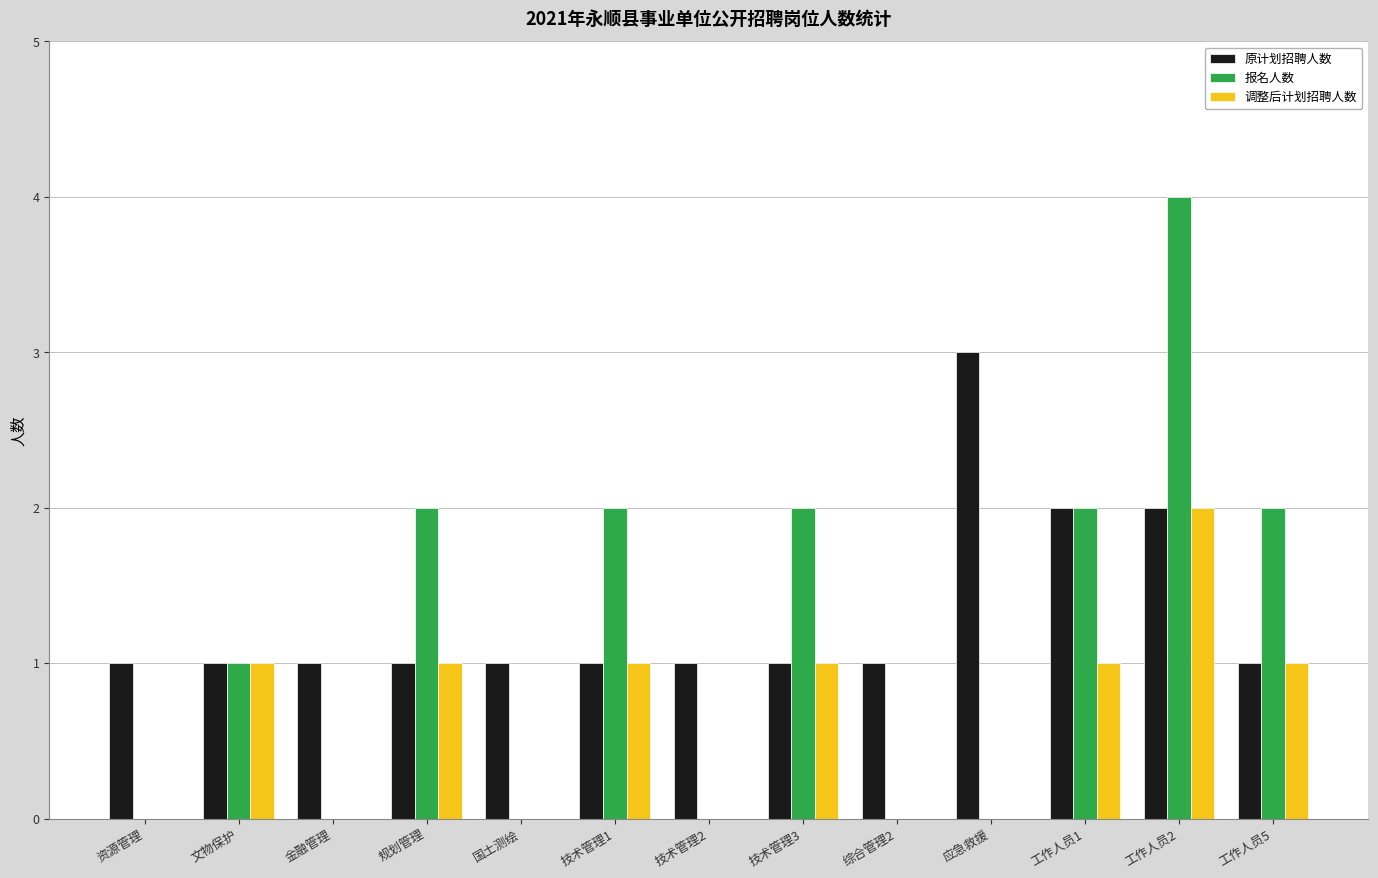

Are the bars horizontal?

No